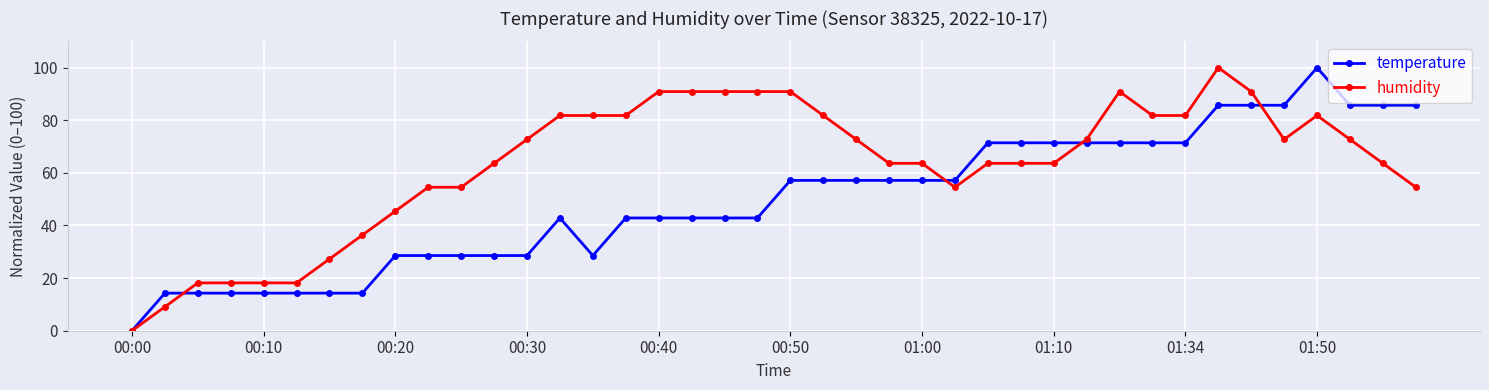

What is the highest value of the humidity series?

100.0